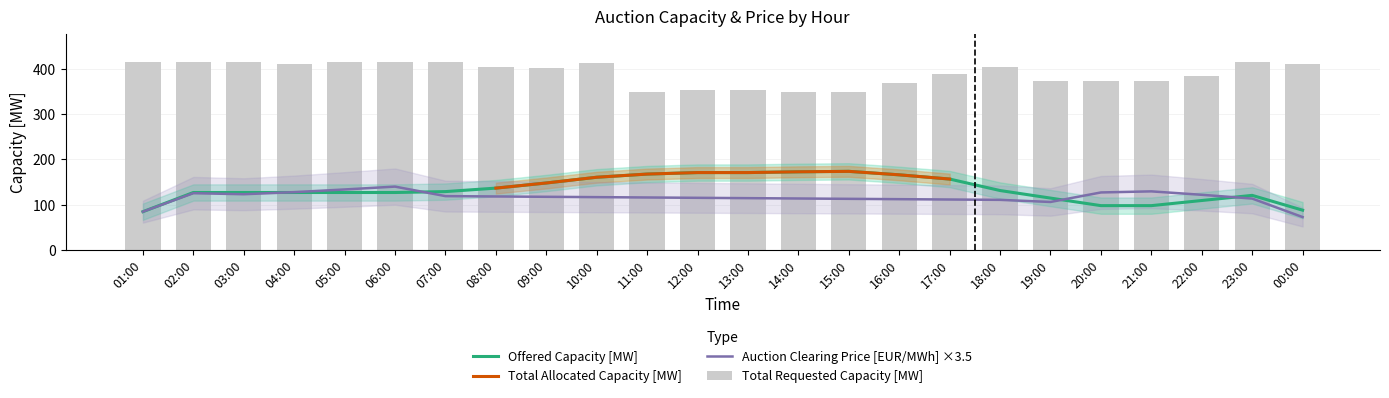

Between 12:00 and 00:00, which is larger?

12:00